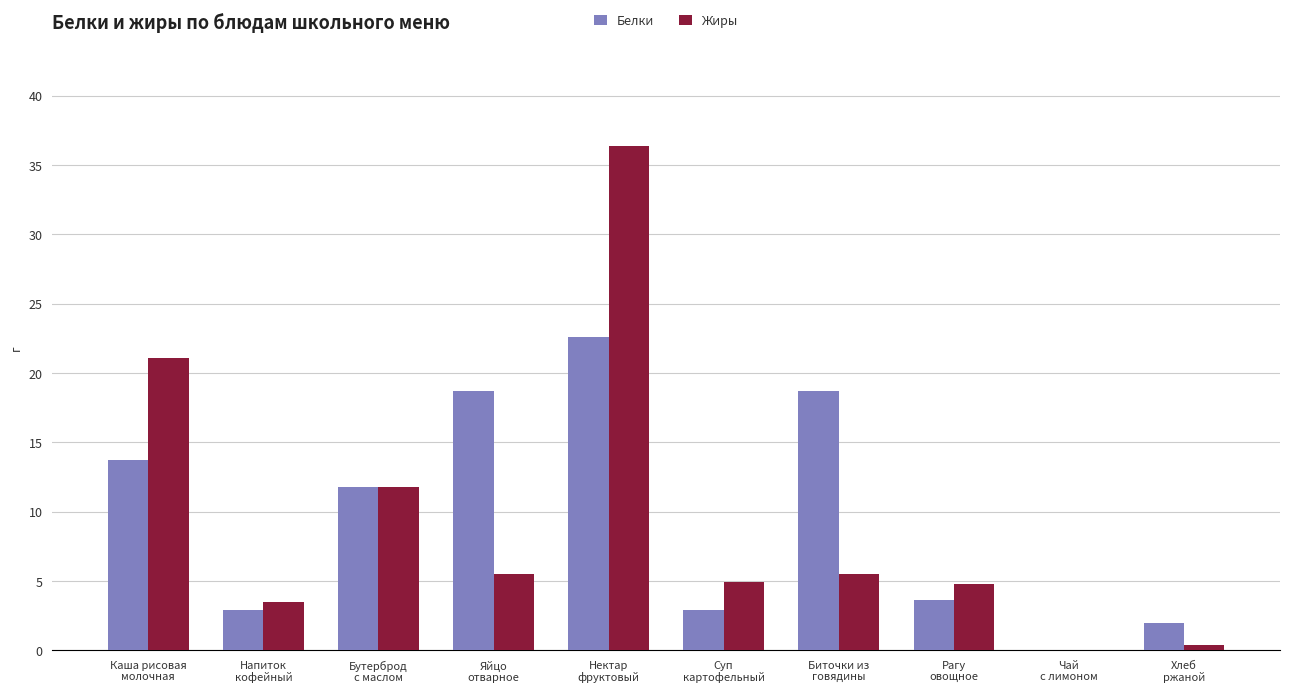

What is the highest value of the Жиры series?

36.4